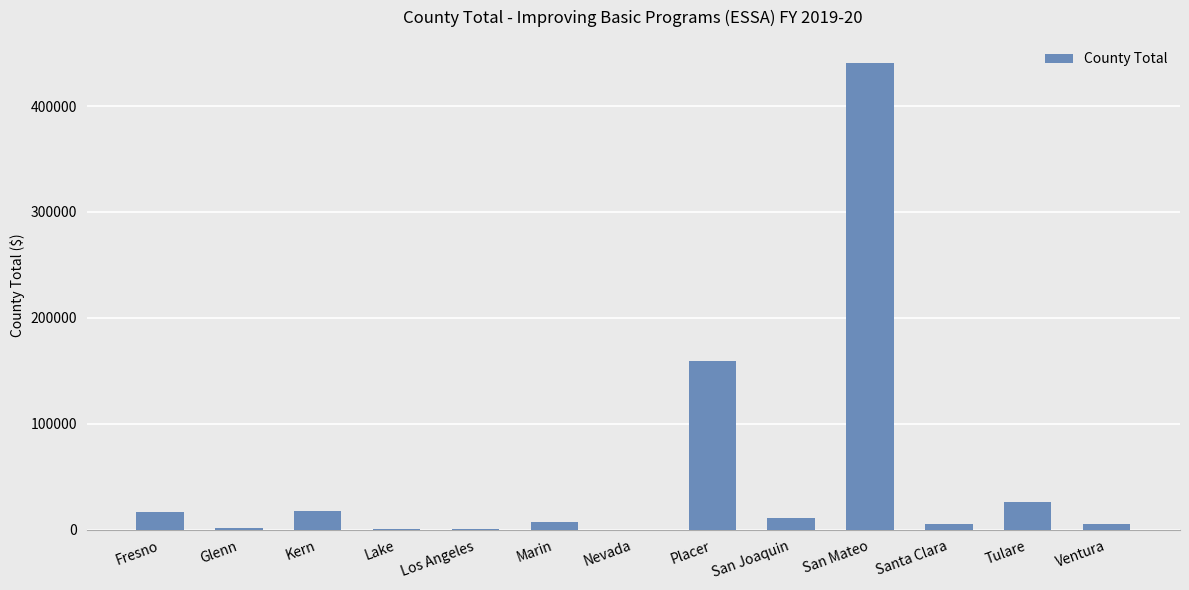

Where does the data first go above 7419?

Fresno